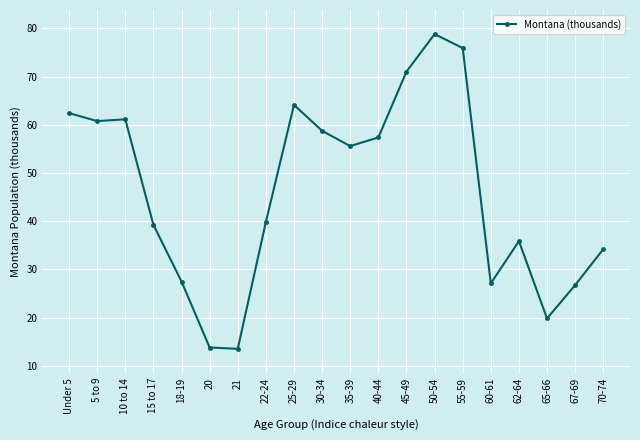

What is the ratio of the value at 10 to 14 to the value at 5 to 9?

1.0